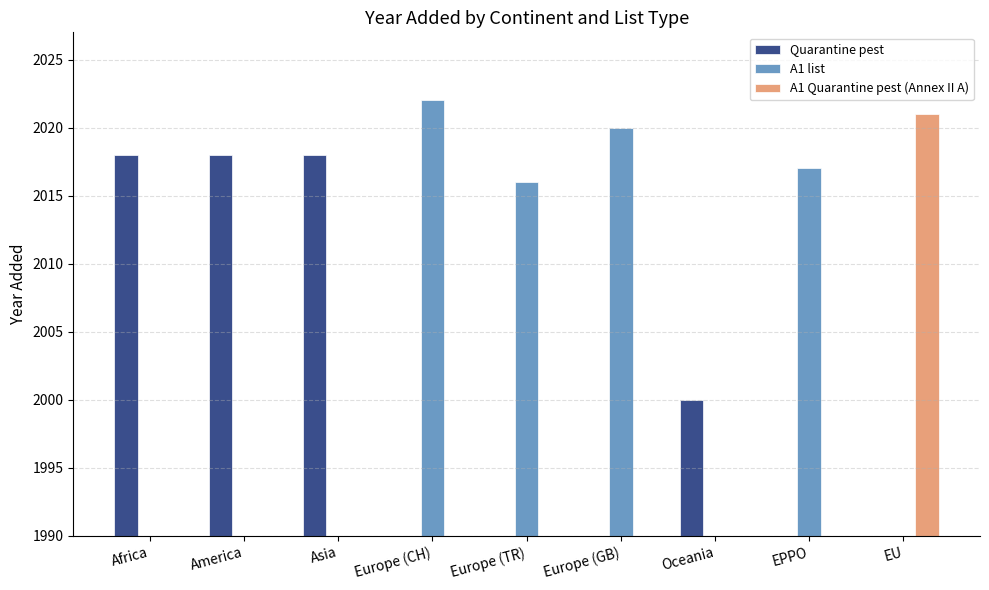

How many values in the A1 Quarantine pest (Annex II A) series exceed 0?

1